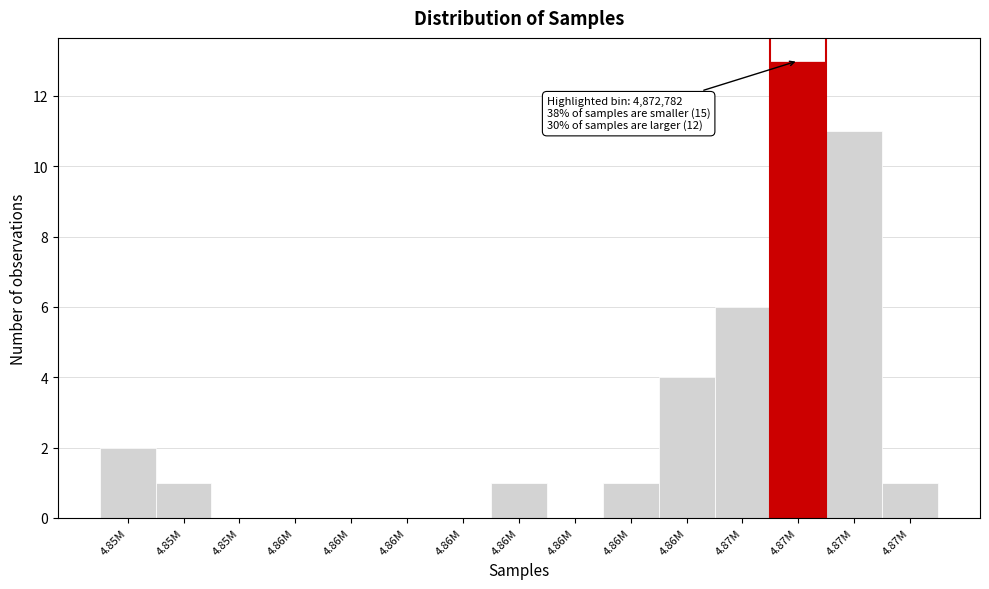

How many data points does each series have?

15